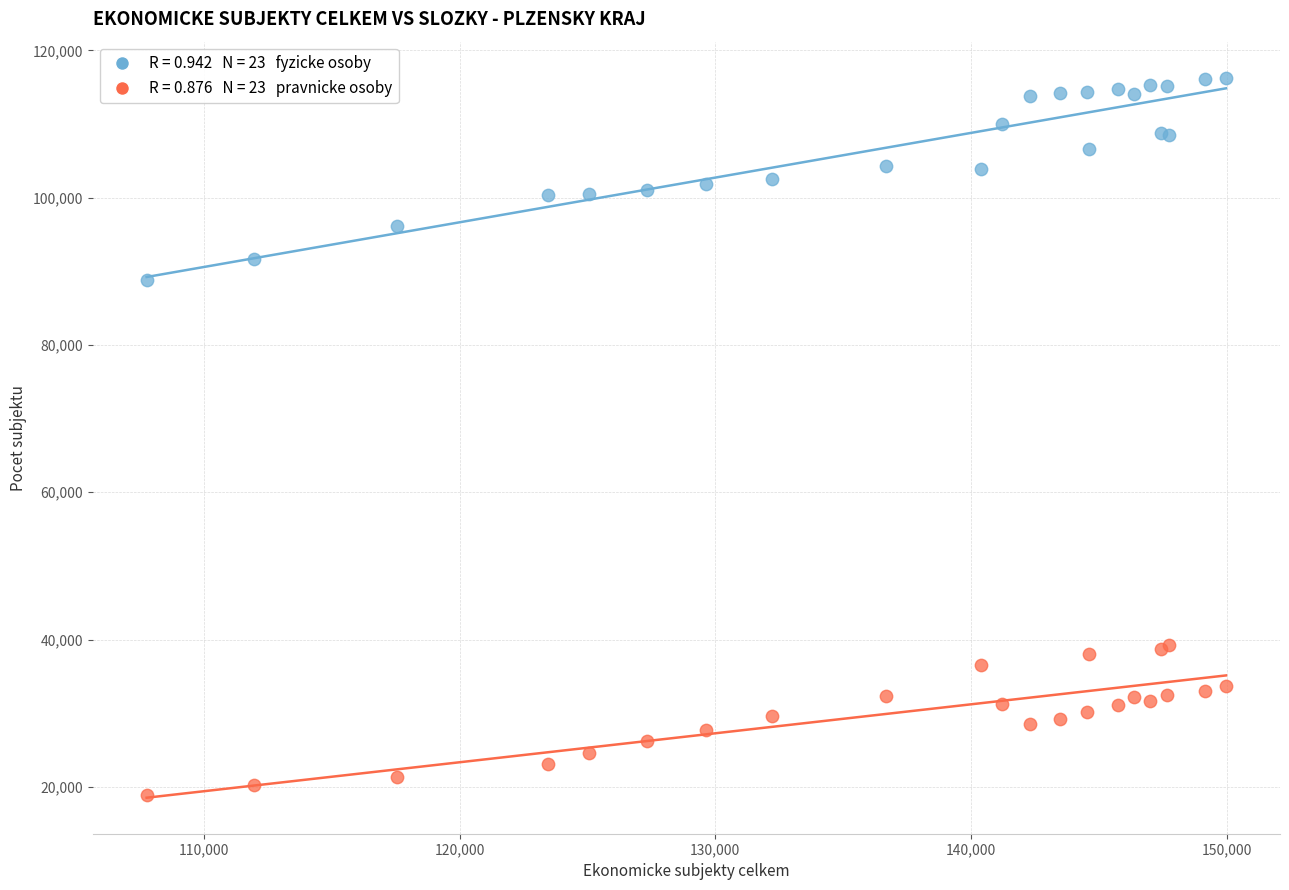

Across all series, what Y value is closest to 67593?

88862